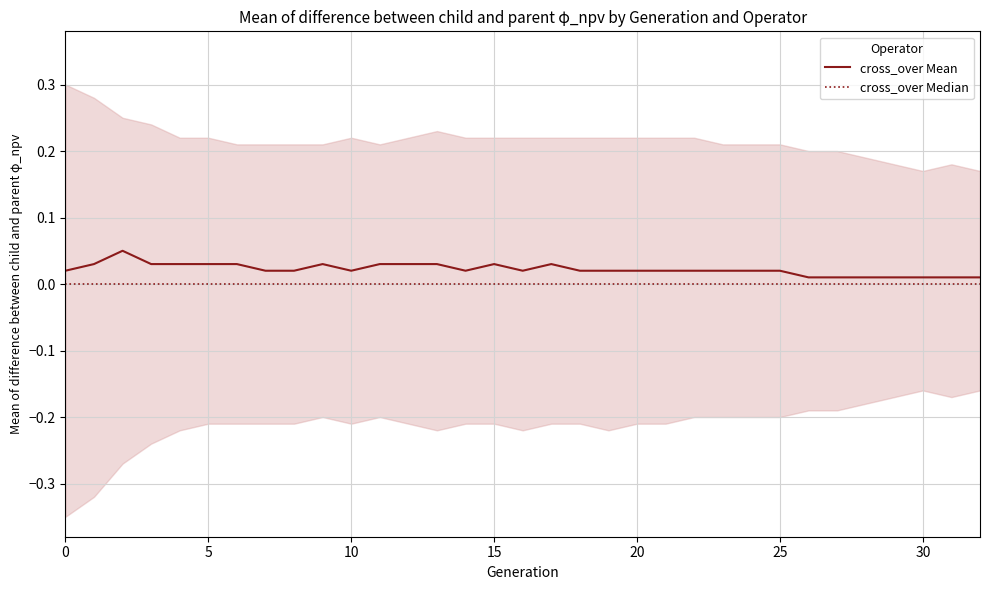

Which series has the largest total across all categories?

cross_over Mean